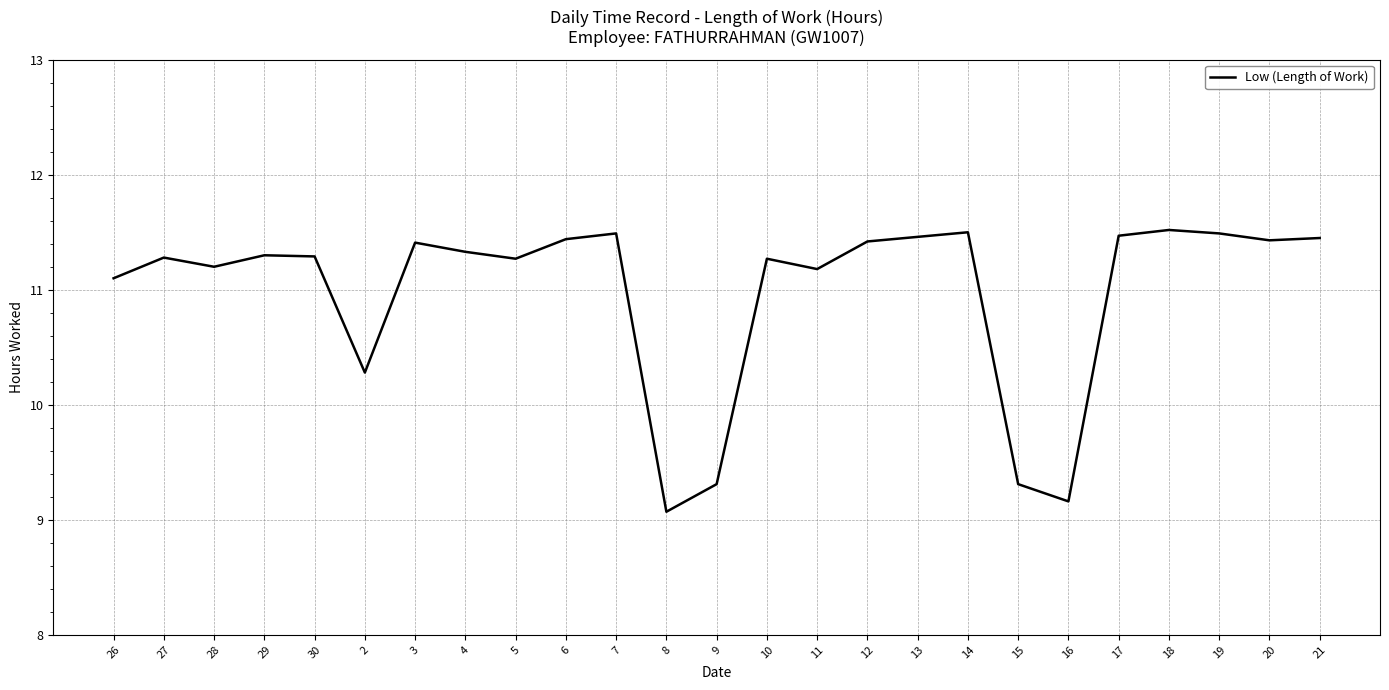

What is the smallest value displayed?

9.1